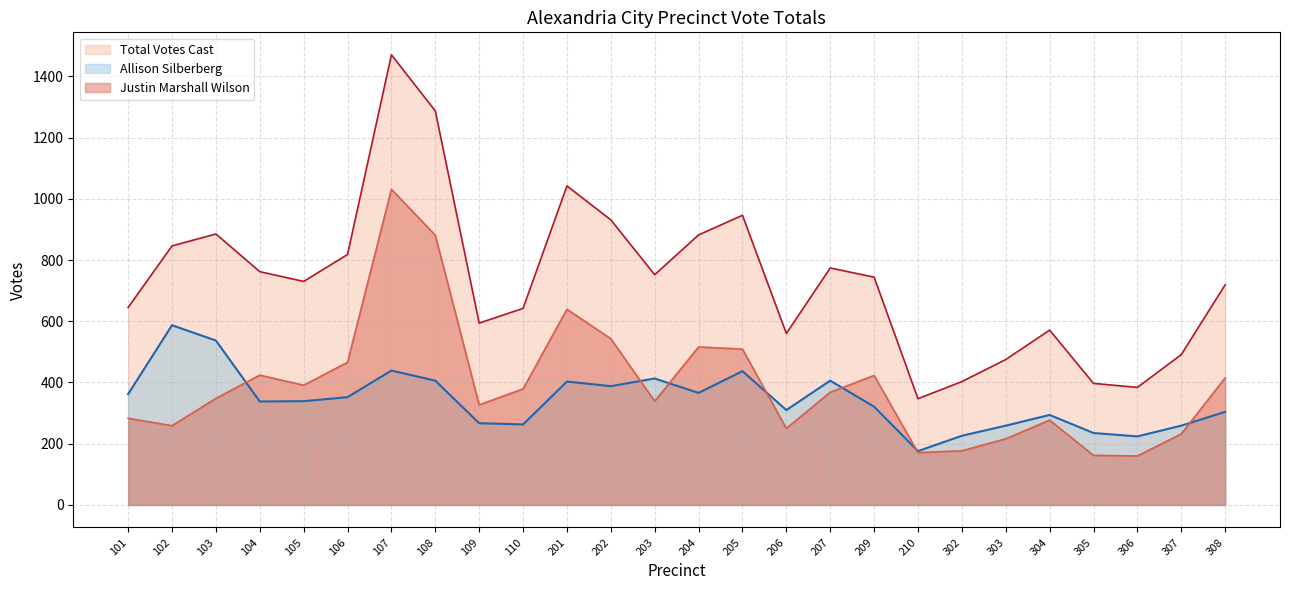

What is the sum of the Justin Marshall Wilson values at 305 and 105?

553